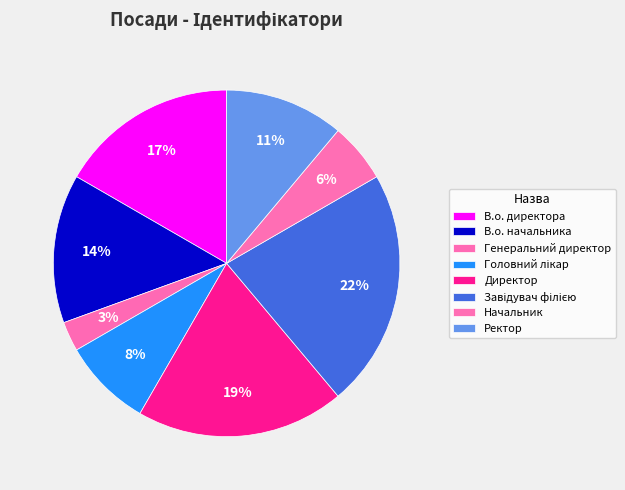

How many slices are in this pie chart?

8